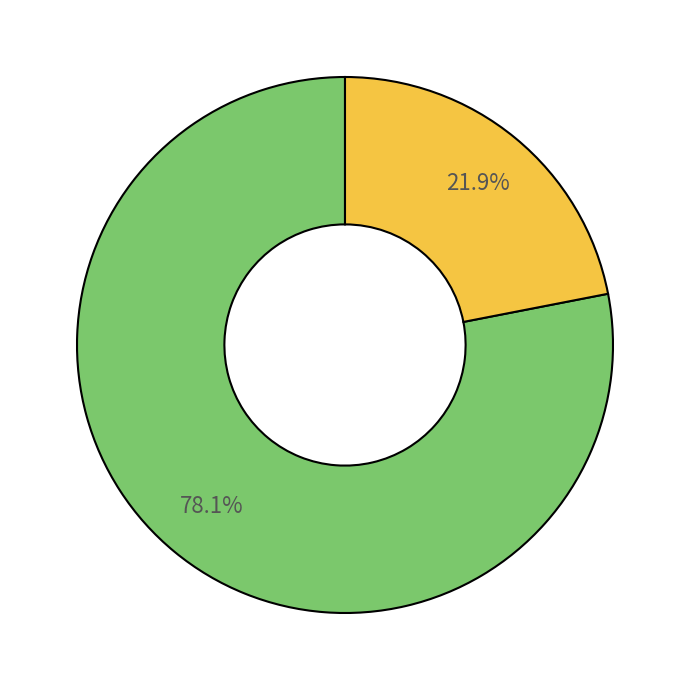

Is there a majority slice in this chart?

Yes